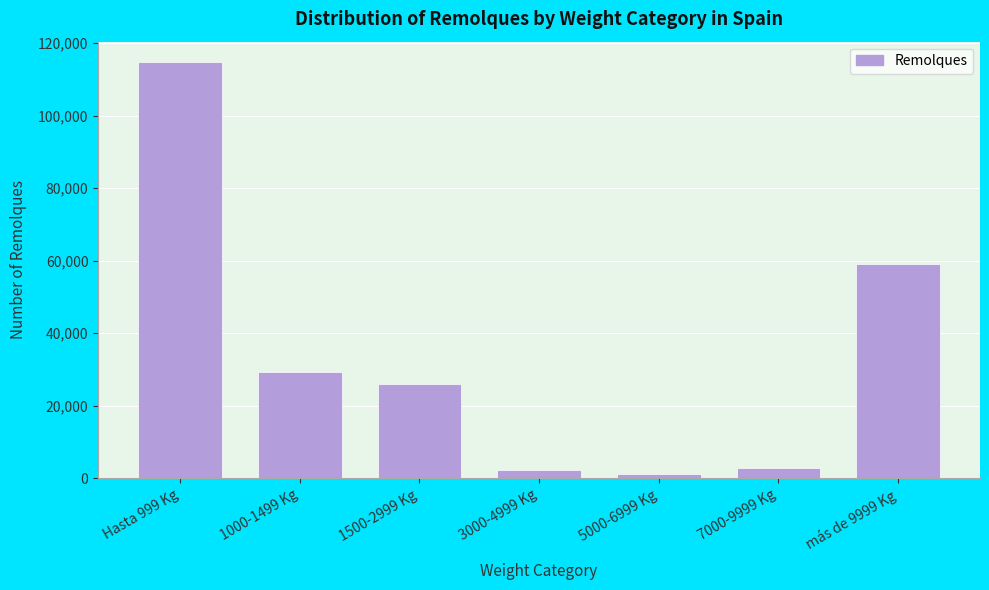

Reading left to right, list all the values displayed in this chart.

114660	29398	26047	2285	1288	2889	59106